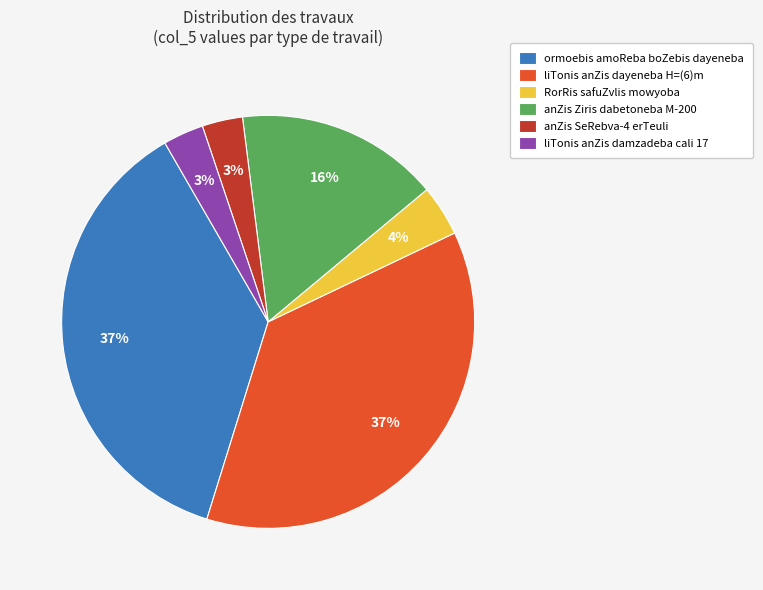

The RorRis safuZvlis mowyoba slice represents 4% of the pie. True or false?

True